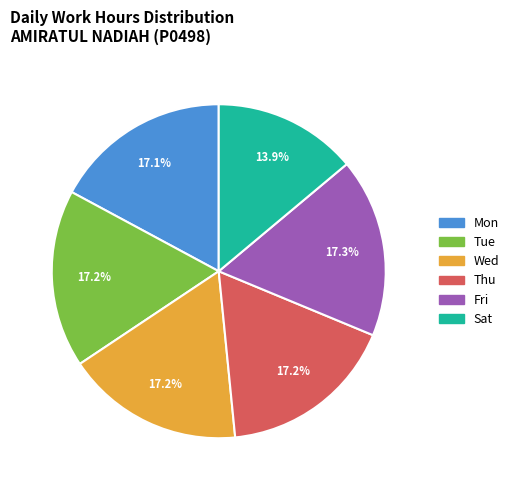

Does Mon account for over 50% of the chart?

No